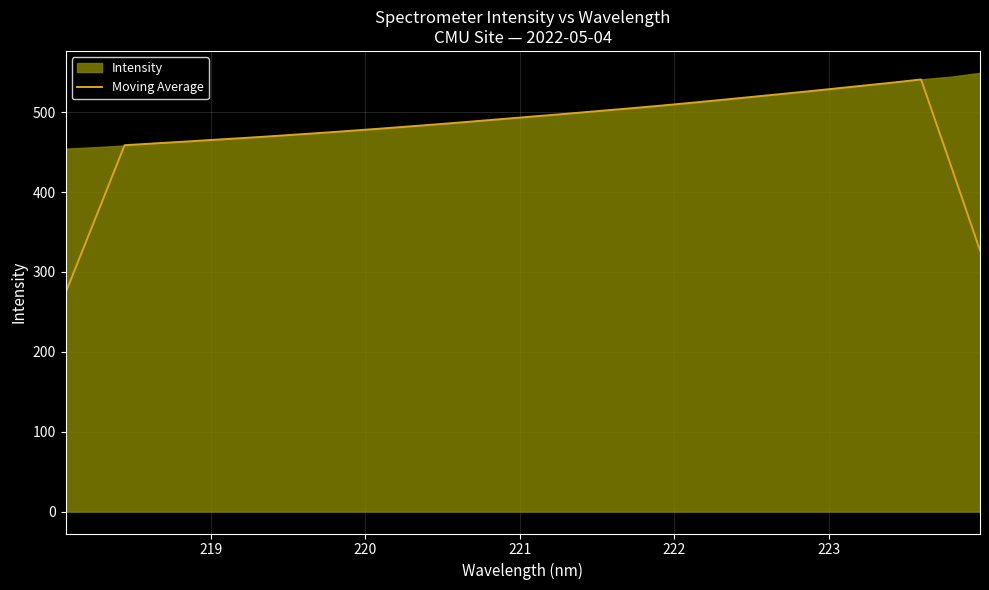

The chart shows a value of 228.9 at 21. True or false?

False